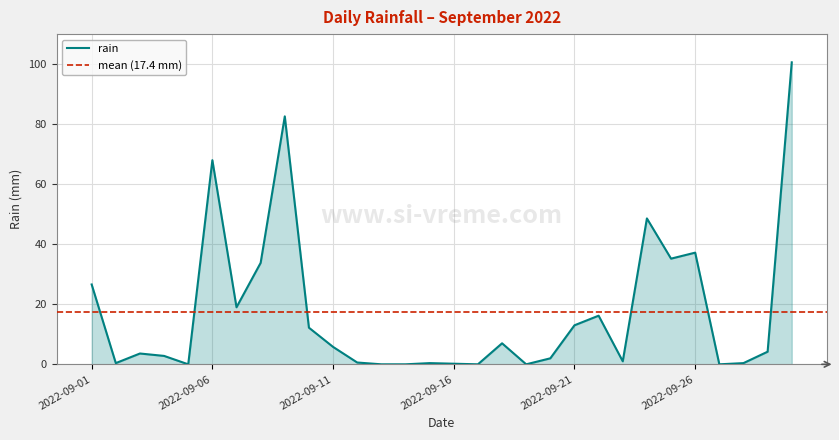

The chart shows a value of 34.6 at 2022-09-09. True or false?

False